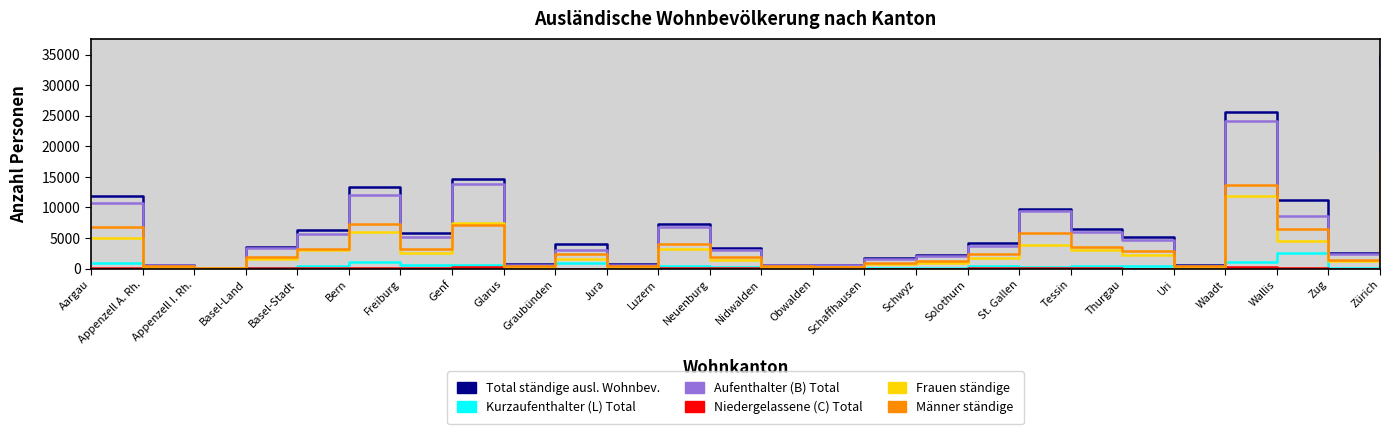

At which label is Total ständige ausl. Wohnbev. closest to 17476?

Genf